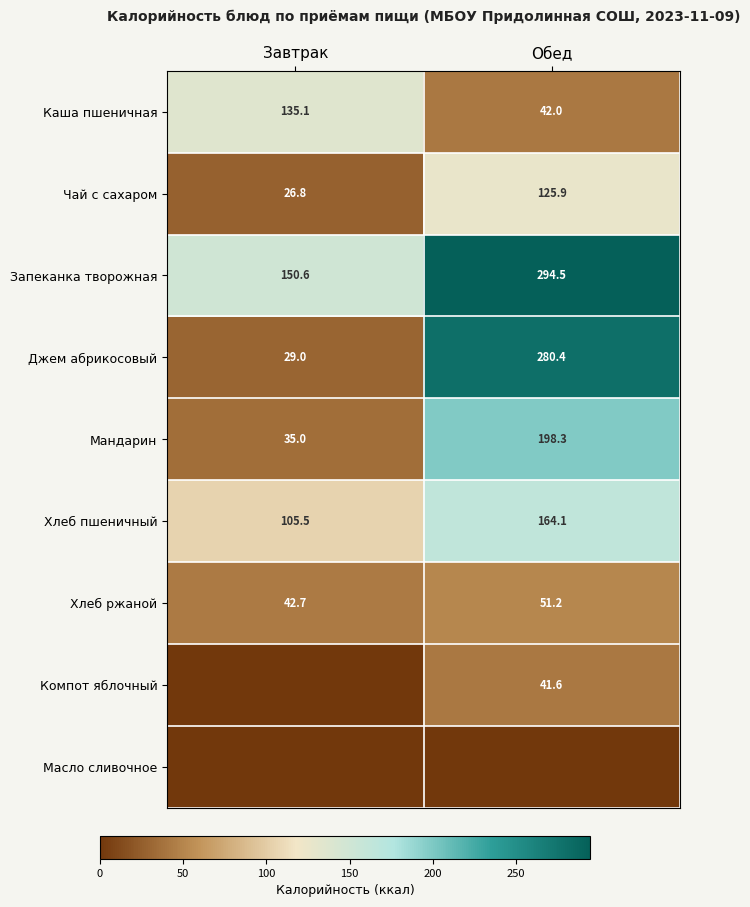

What is the sum of the Каша пшеничная values at Завтрак and Обед?

177.1